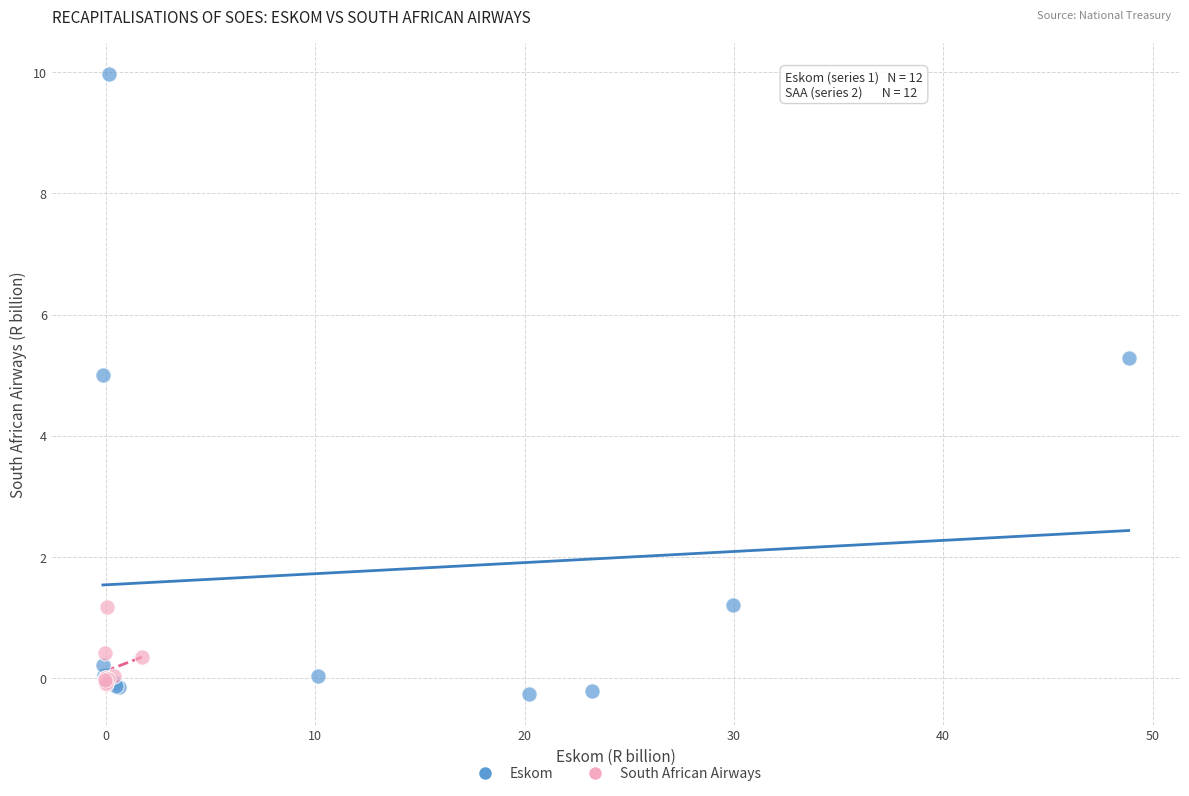

Which series reaches the minimum Y coordinate?

Eskom